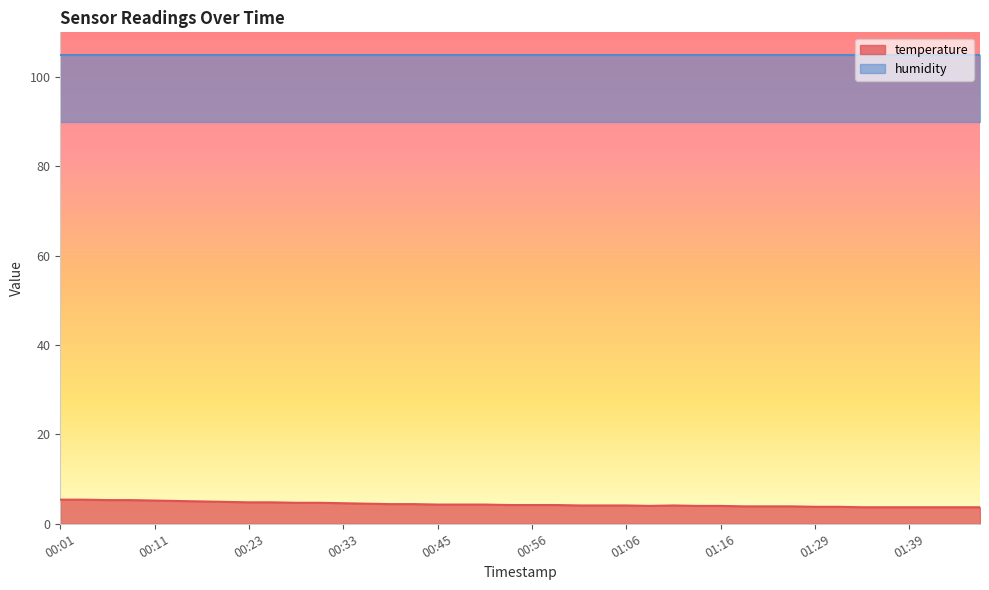

At which category does the data reach its first local valley?

01:09